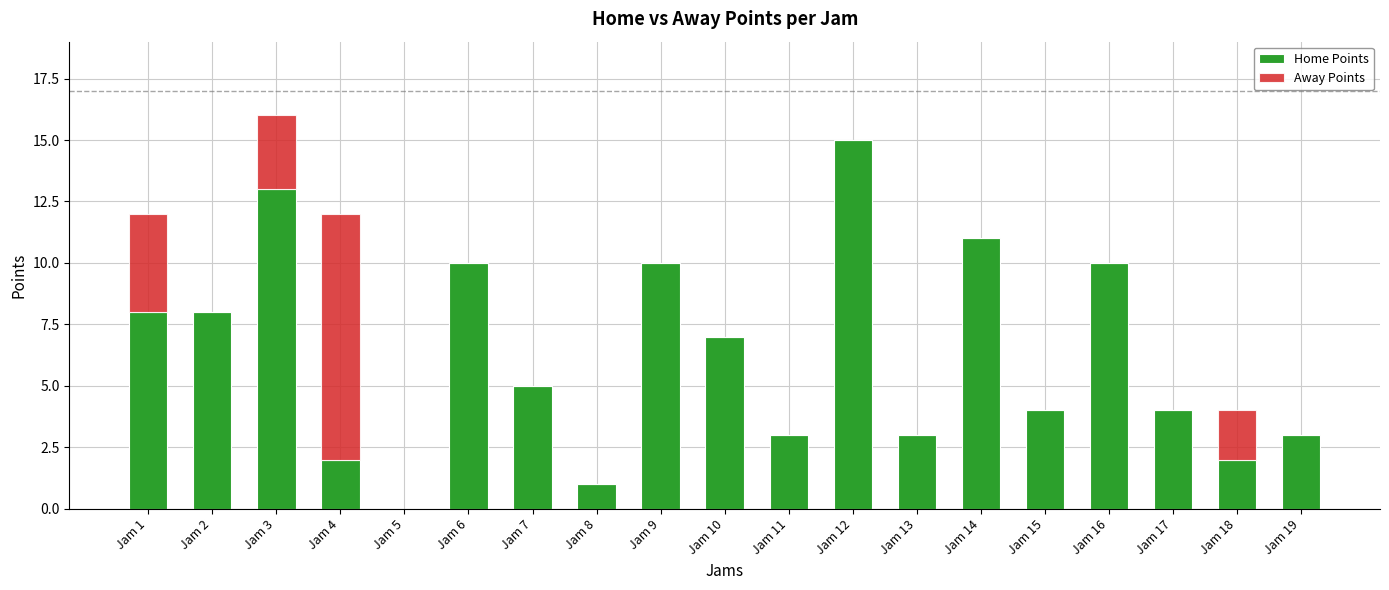

At which label does Home Points reach its peak?

Jam 12